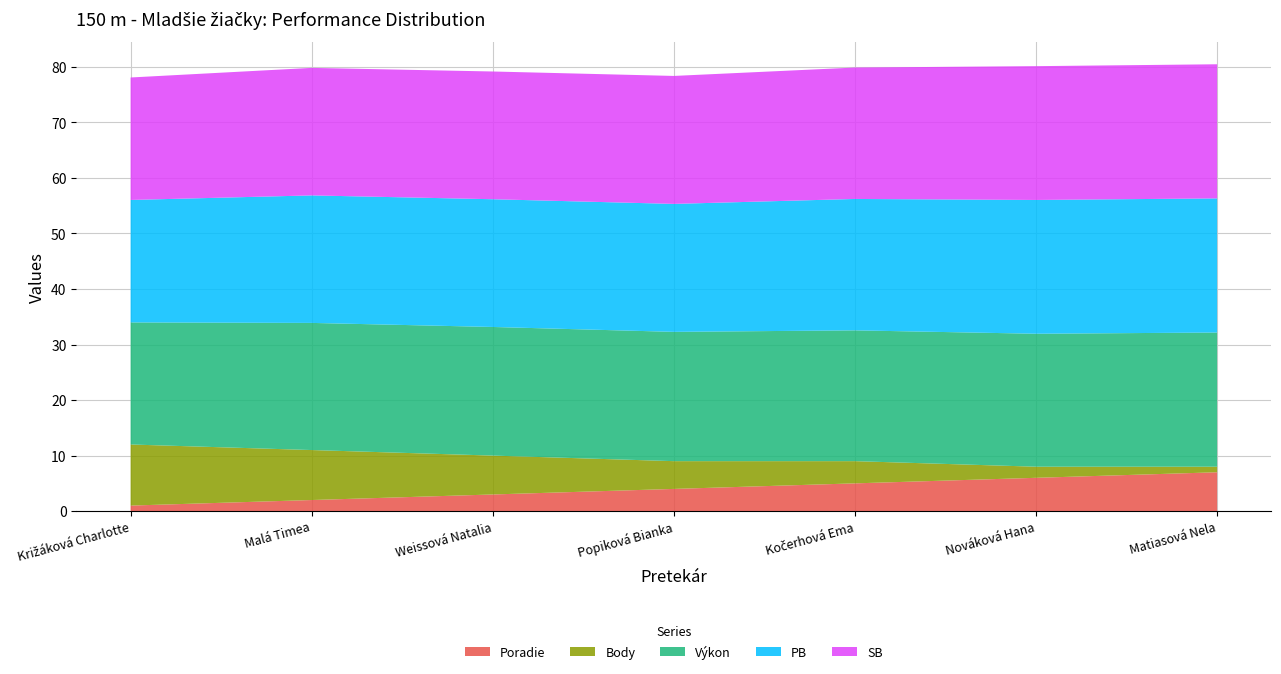

Reading left to right, list all the values displayed in this chart.

Poradie: Križáková Charlotte=1.0	Malá Timea=2.0	Weissová Natalia=3.0	Popiková Bianka=4.0	Kočerhová Ema=5.0	Nováková Hana=6.0	Matiasová Nela=7.0
Body: Križáková Charlotte=11.0	Malá Timea=9.0	Weissová Natalia=7.0	Popiková Bianka=5.0	Kočerhová Ema=4.0	Nováková Hana=2.0	Matiasová Nela=1.0
Výkon: Križáková Charlotte=22.0	Malá Timea=22.9	Weissová Natalia=23.2	Popiková Bianka=23.3	Kočerhová Ema=23.6	Nováková Hana=23.9	Matiasová Nela=24.2
PB: Križáková Charlotte=22.1	Malá Timea=23.0	Weissová Natalia=23.0	Popiková Bianka=23.0	Kočerhová Ema=23.7	Nováková Hana=24.1	Matiasová Nela=24.1
SB: Križáková Charlotte=22.1	Malá Timea=23.0	Weissová Natalia=23.0	Popiková Bianka=23.0	Kočerhová Ema=23.7	Nováková Hana=24.1	Matiasová Nela=24.1